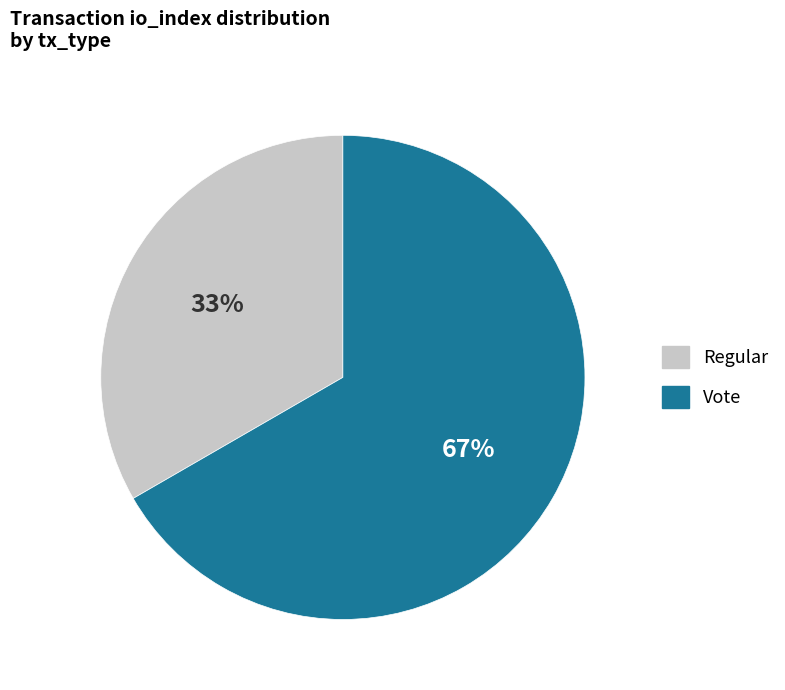

Which has a higher value, Vote or Regular?

Vote